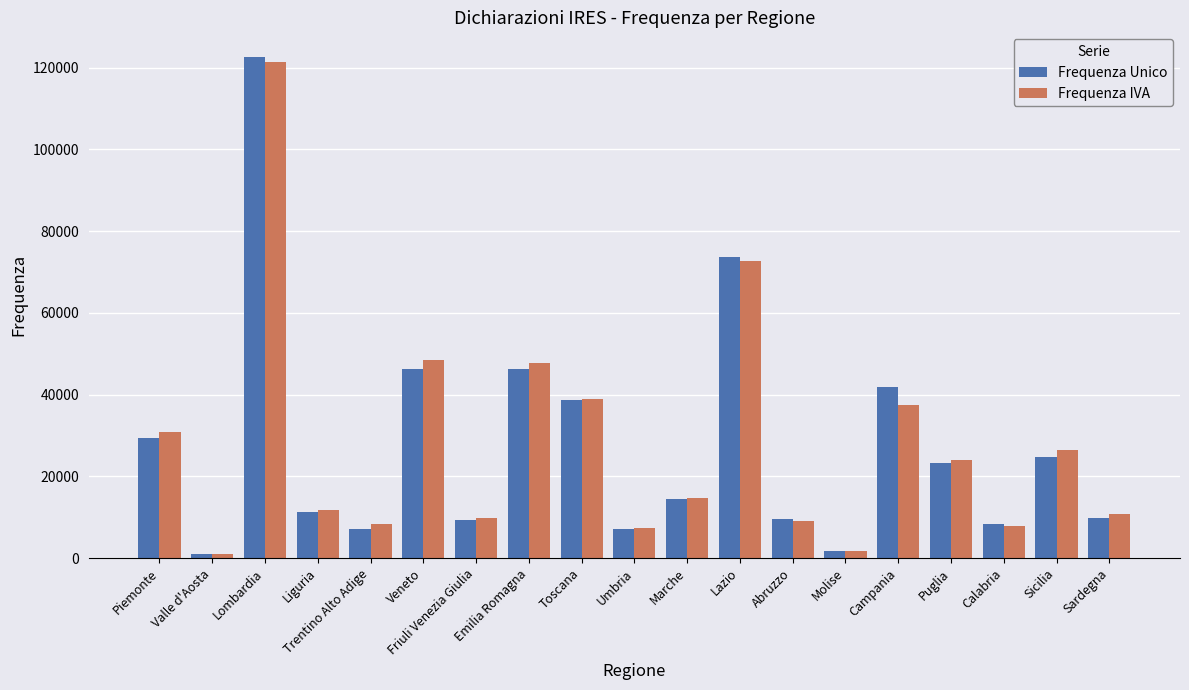

What is the label of the 18th bar from the left?

Sicilia